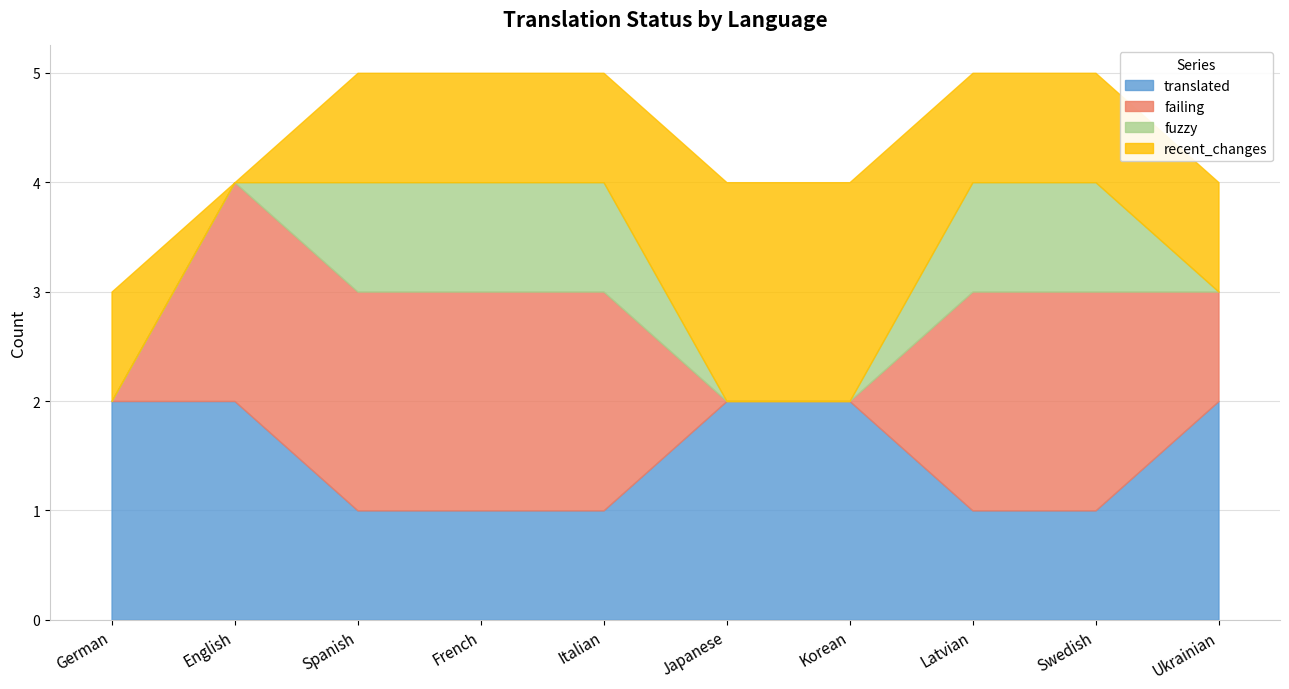

How many data points in translated are less than 2?

5